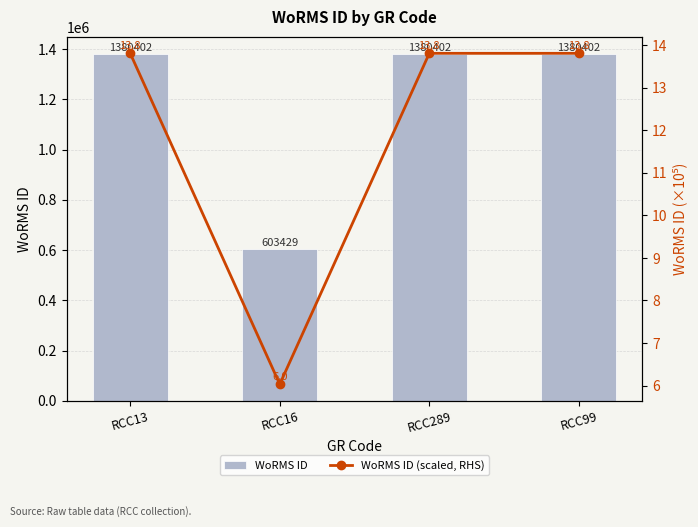

Reading right to left, transcribe all the data shown in this chart.

WoRMS ID: RCC99=1380402.0	RCC289=1380402.0	RCC16=603429.0	RCC13=1380402.0
WoRMS ID (scaled, RHS): RCC99=13.8	RCC289=13.8	RCC16=6.0	RCC13=13.8